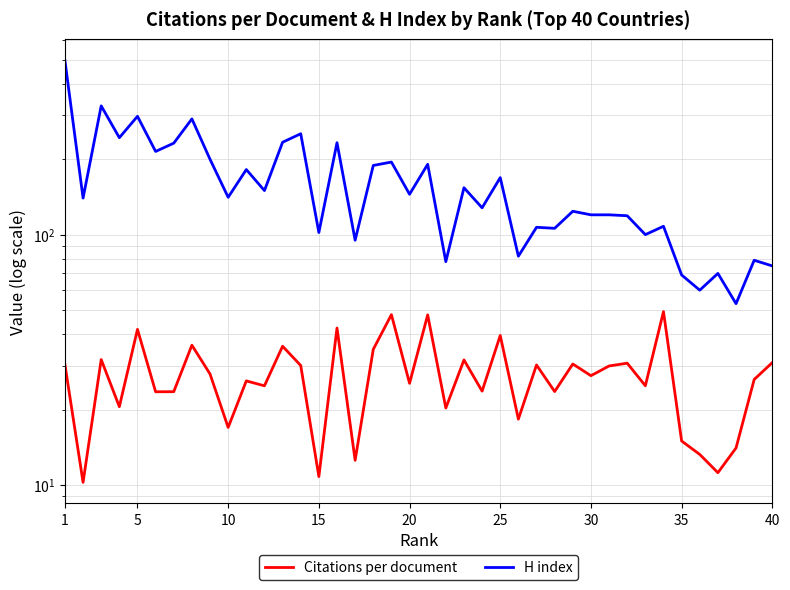

What is the spread (max minus min) of values at 35?

54.0